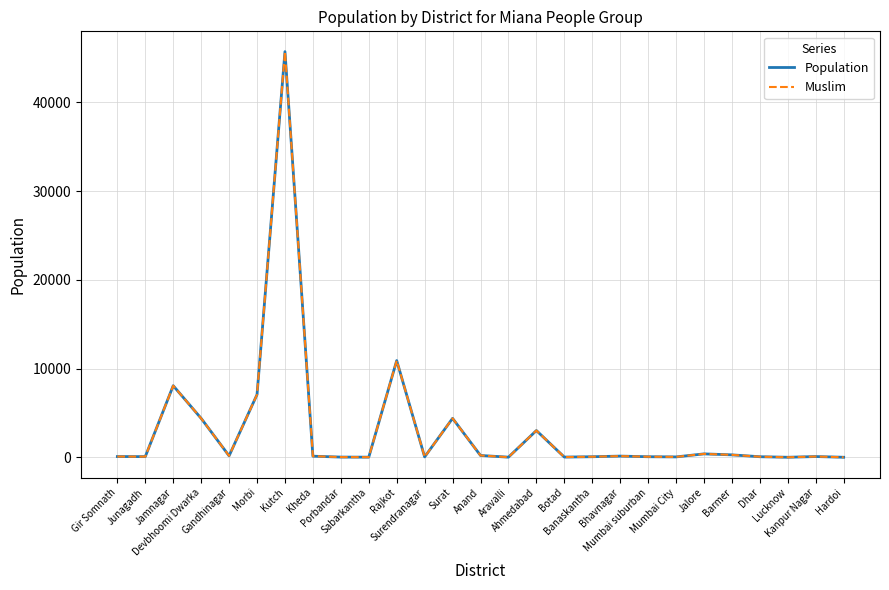

Is this an area chart (filled region under the line)?

No